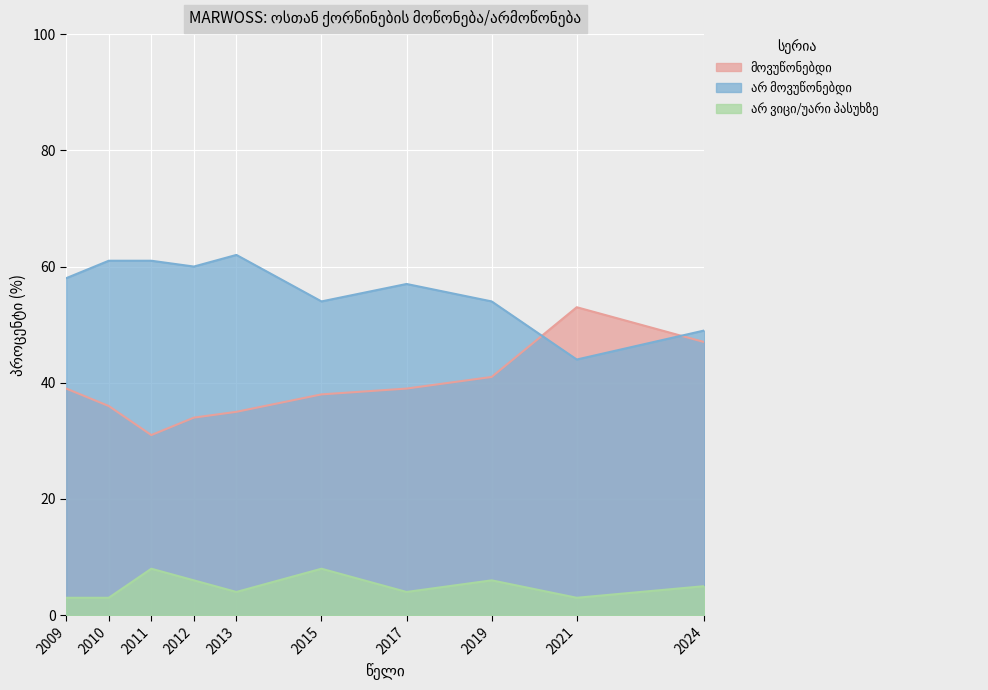

What is the spread (max minus min) of values at 2013?

58